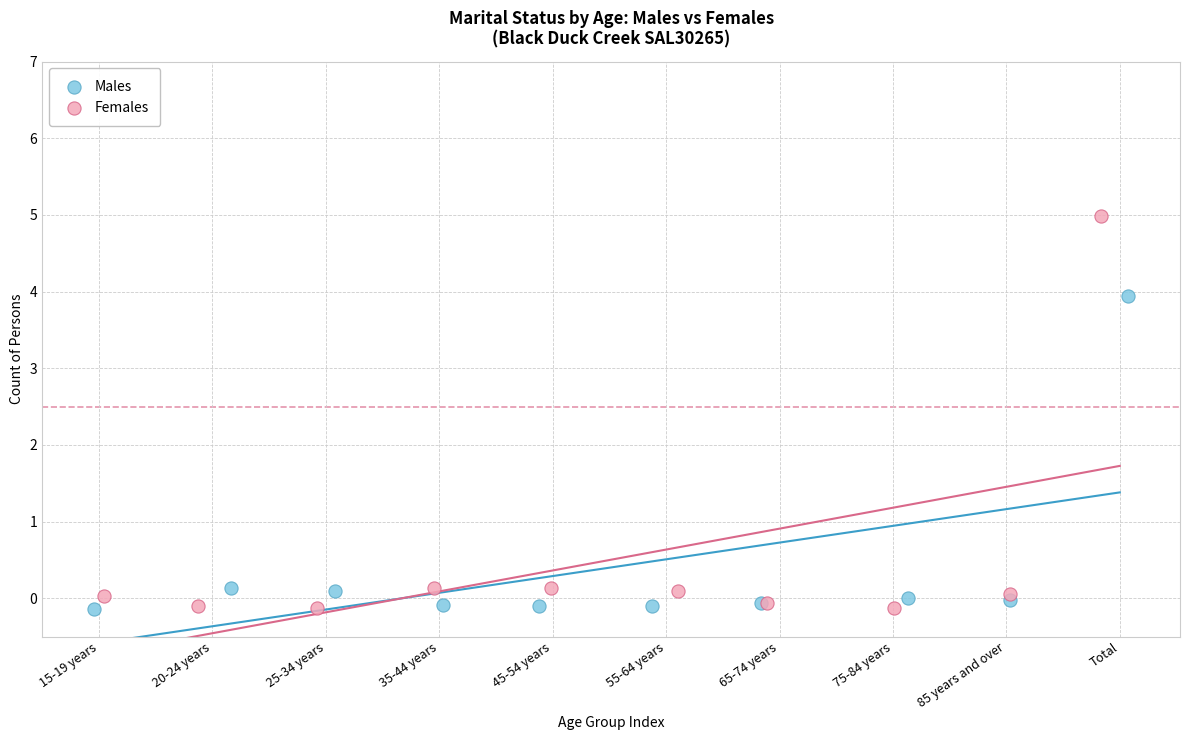

Which series has the widest spread of Y values?

Females